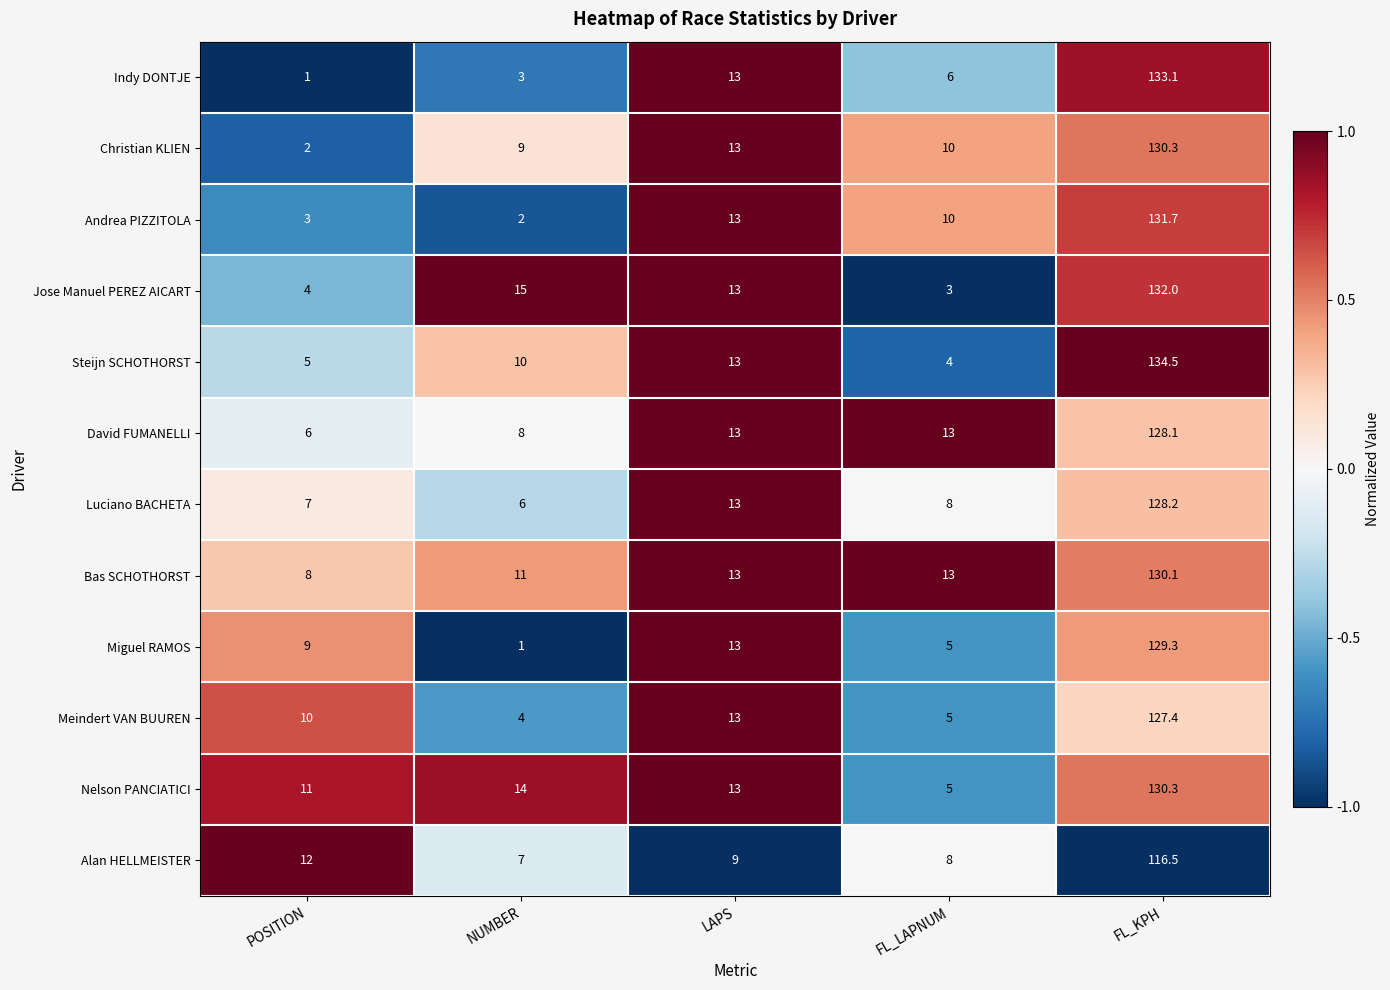

Where is Meindert VAN BUUREN nearest to the value 65?

LAPS